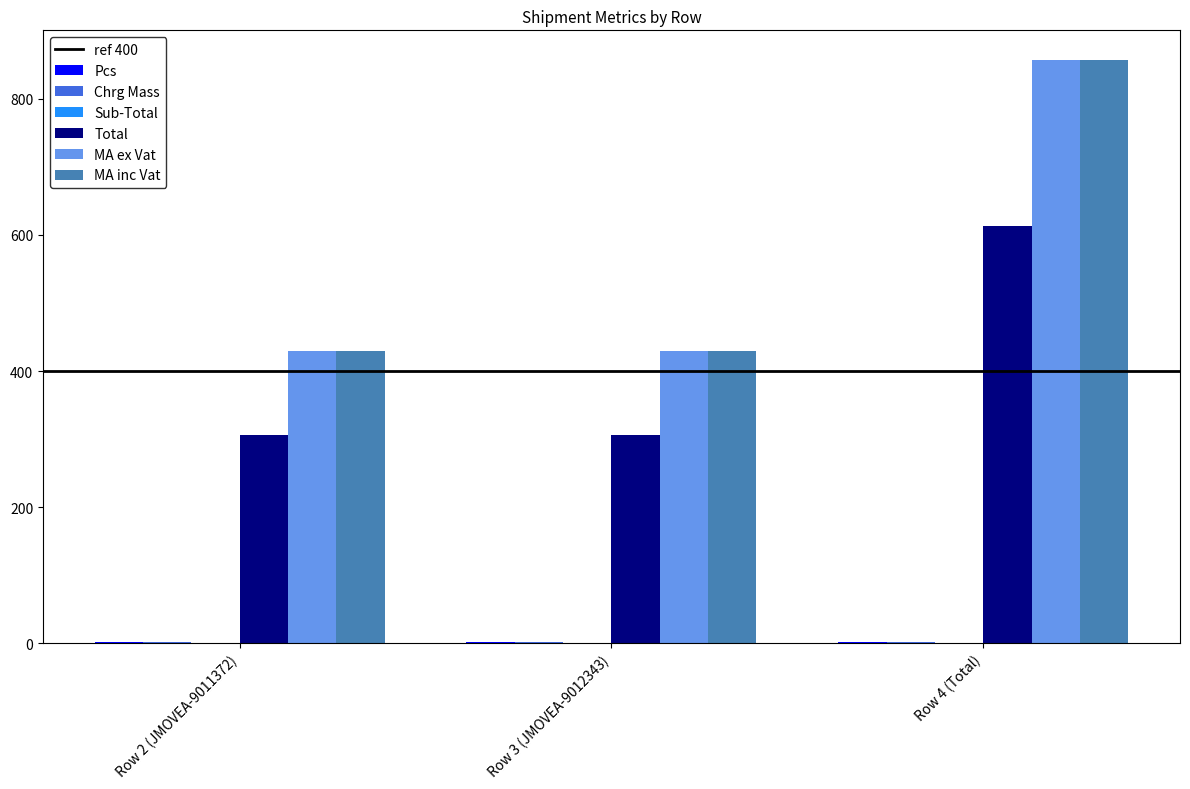

The MA inc Vat series shows 429.0 at Row 2 (JMOVEA-9011372). True or false?

True